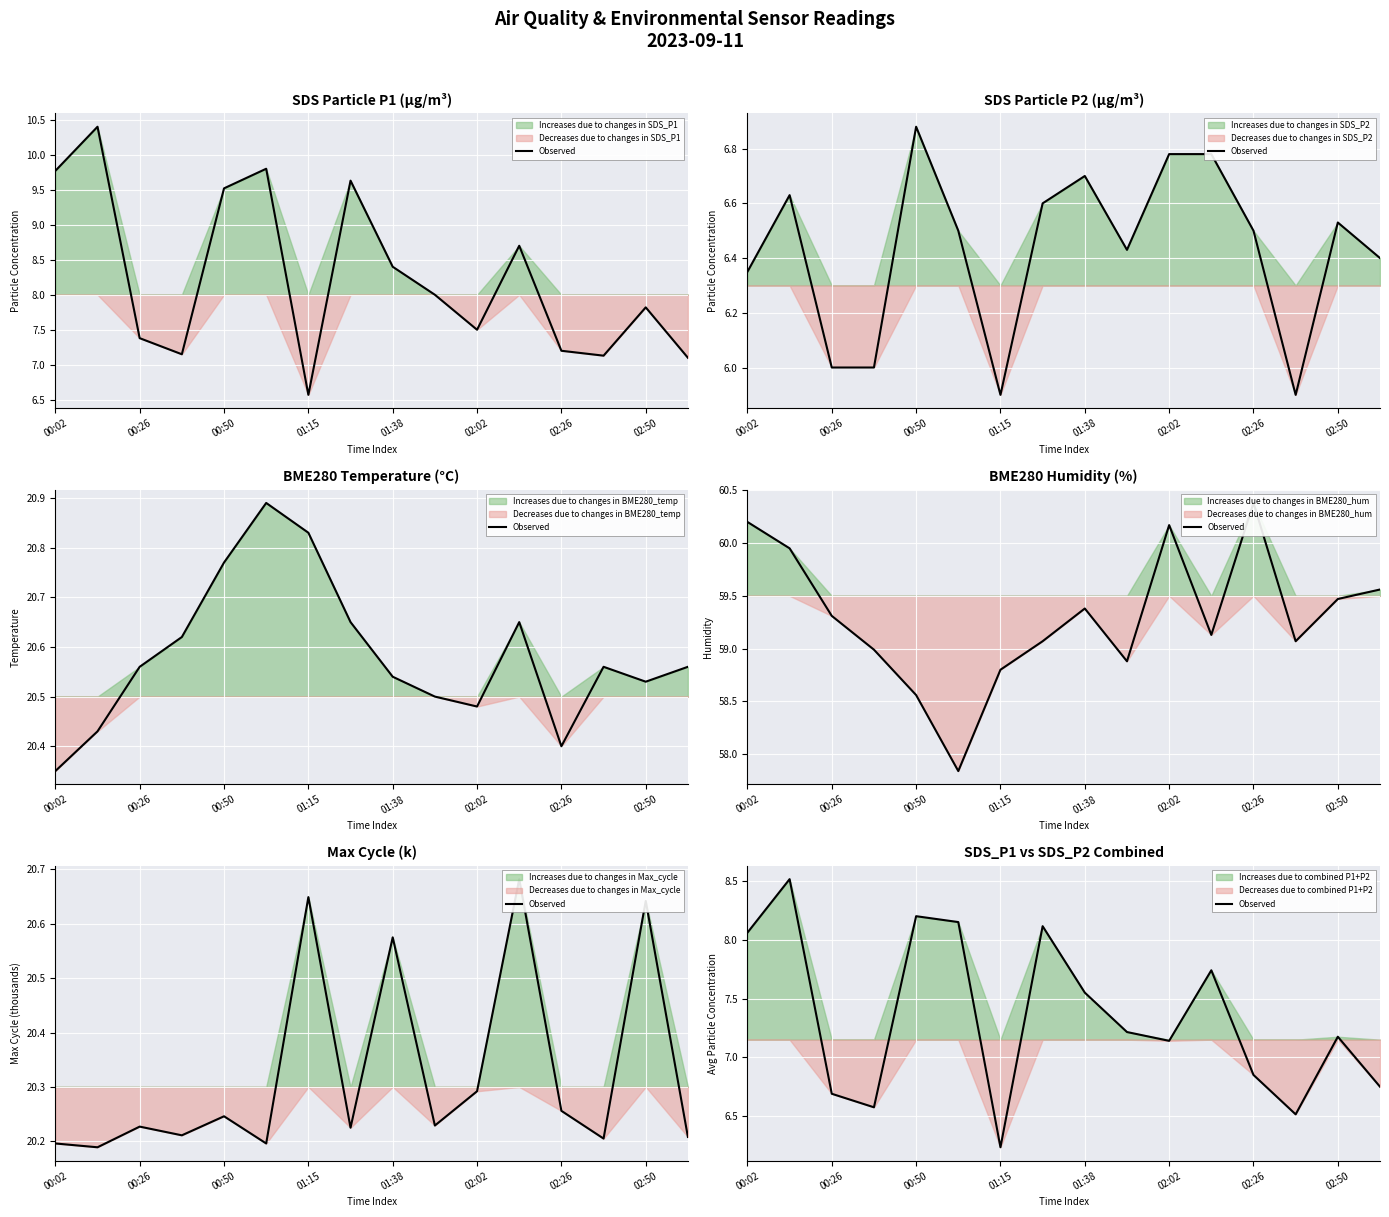

Reading right to left, list all the values displayed in this chart.

6.8	7.2	6.5	6.8	7.7	7.1	7.2	7.6	8.1	6.2	8.2	8.2	6.6	6.7	8.5	8.1